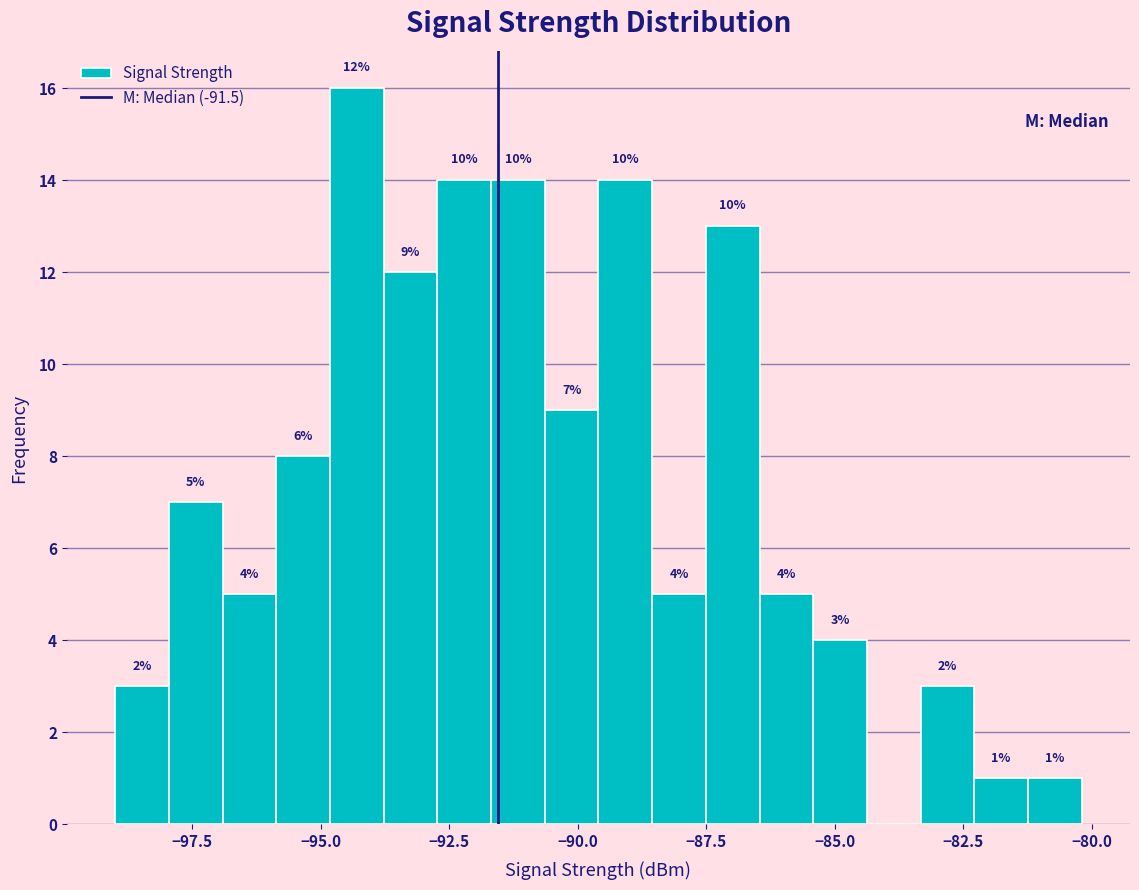

Around what value on the x-axis is the tallest bar? Give the approximate position of its centre, as read against the axis.

-94.5